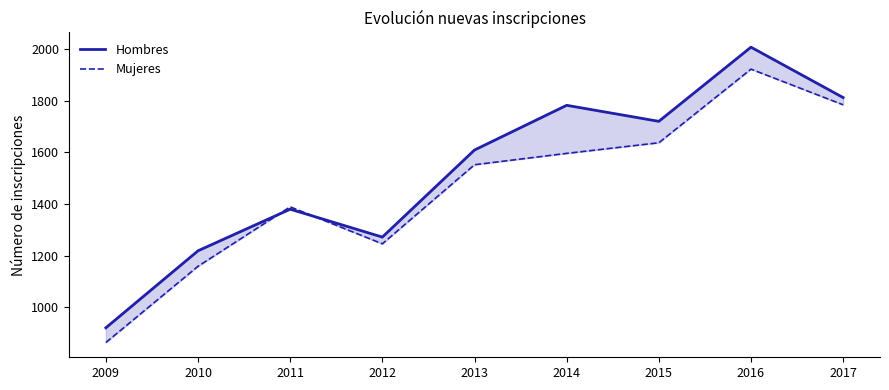

How many data points does each series have?

9